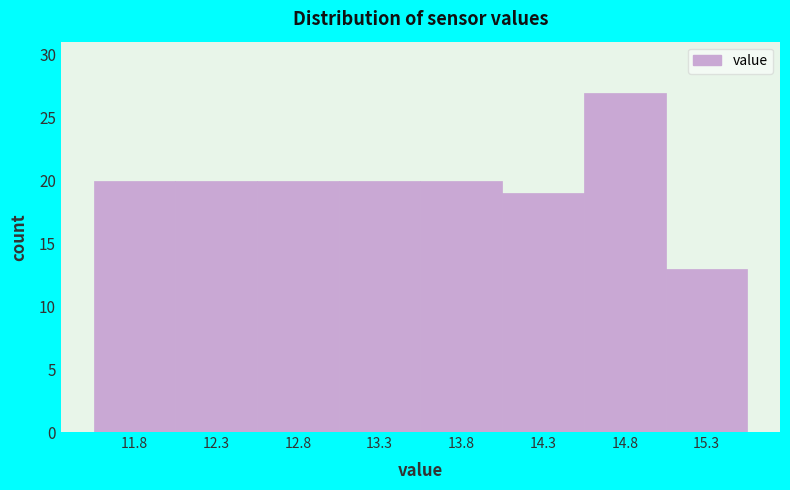

Reading left to right, transcribe all the data shown in this chart.

11.8=20	12.3=20	12.8=20	13.3=20	13.8=20	14.3=19	14.8=27	15.3=13